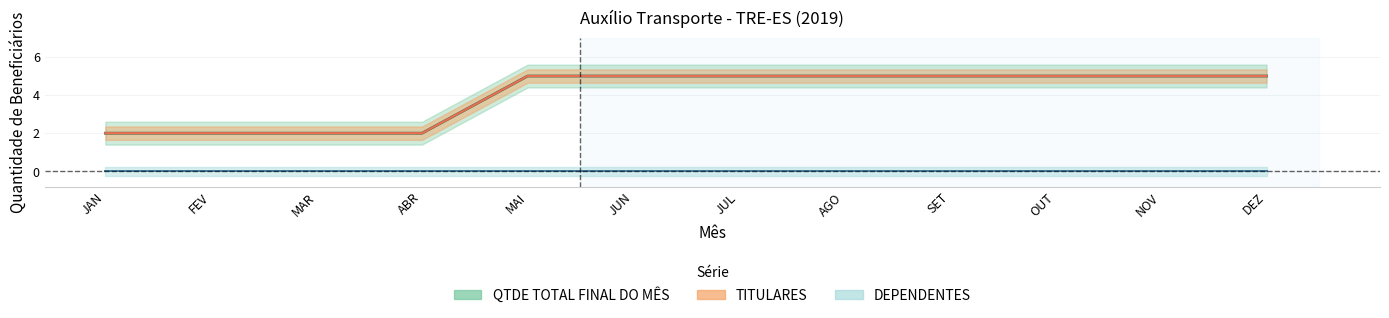

At how many categories does at least one series exceed 3?

8